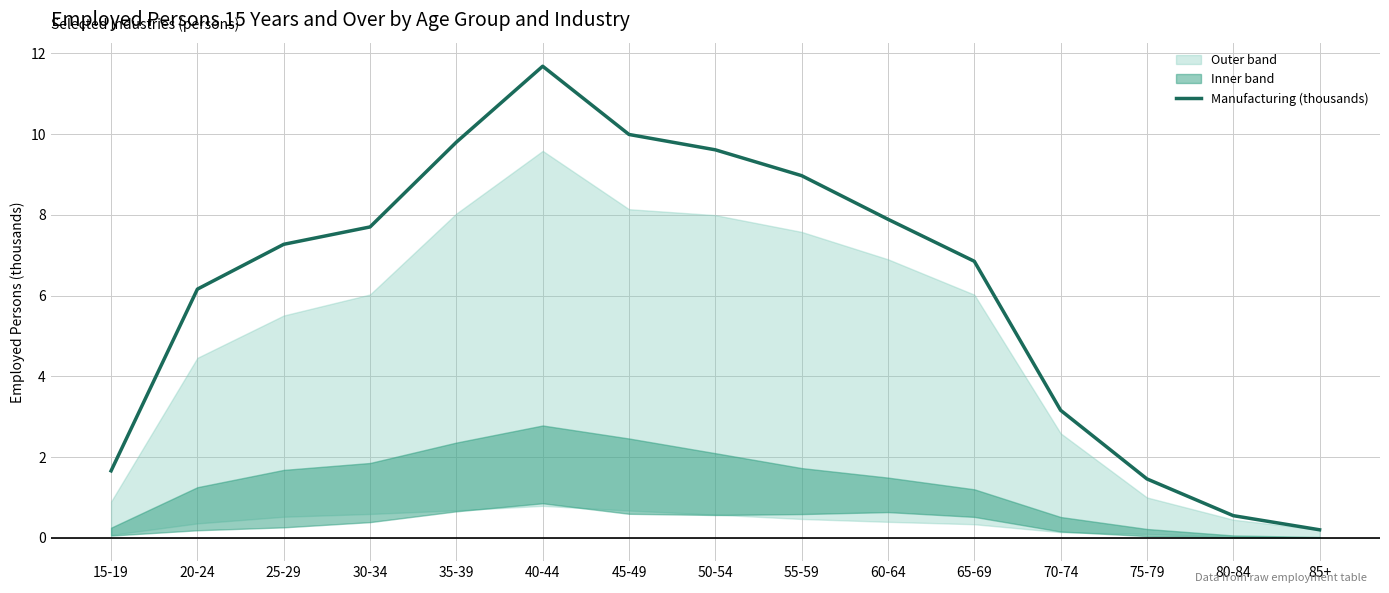

Which has a higher value, 30-34 or 55-59?

55-59